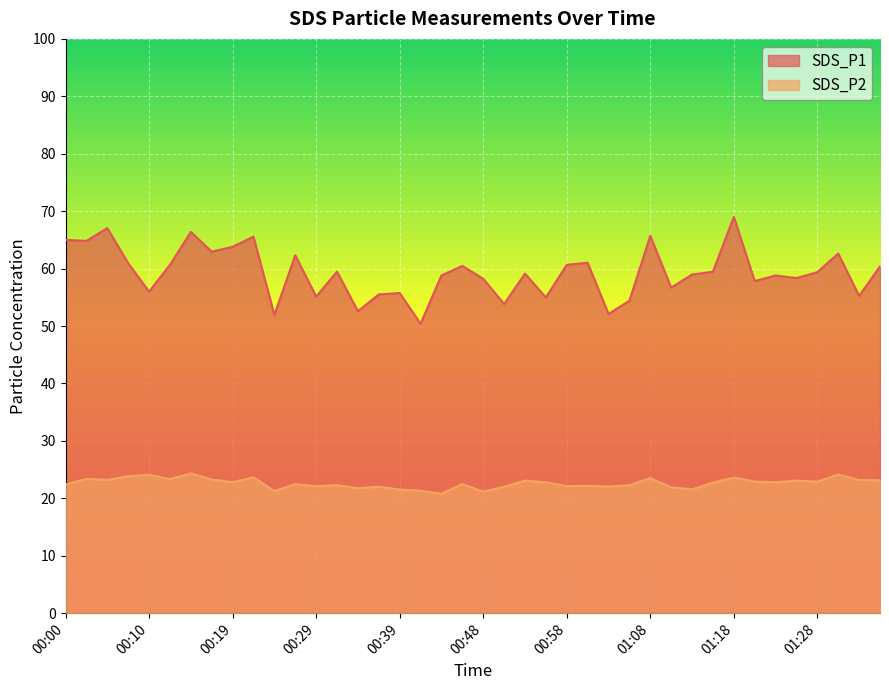

How many lines are shown in the chart?

2